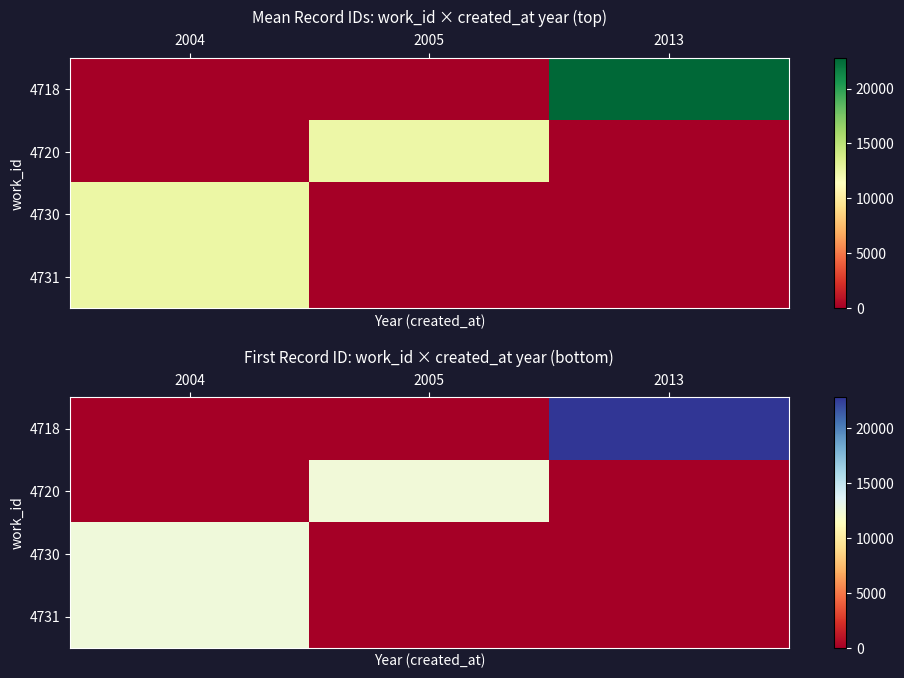

What is the sum of all 4730 values?

12482